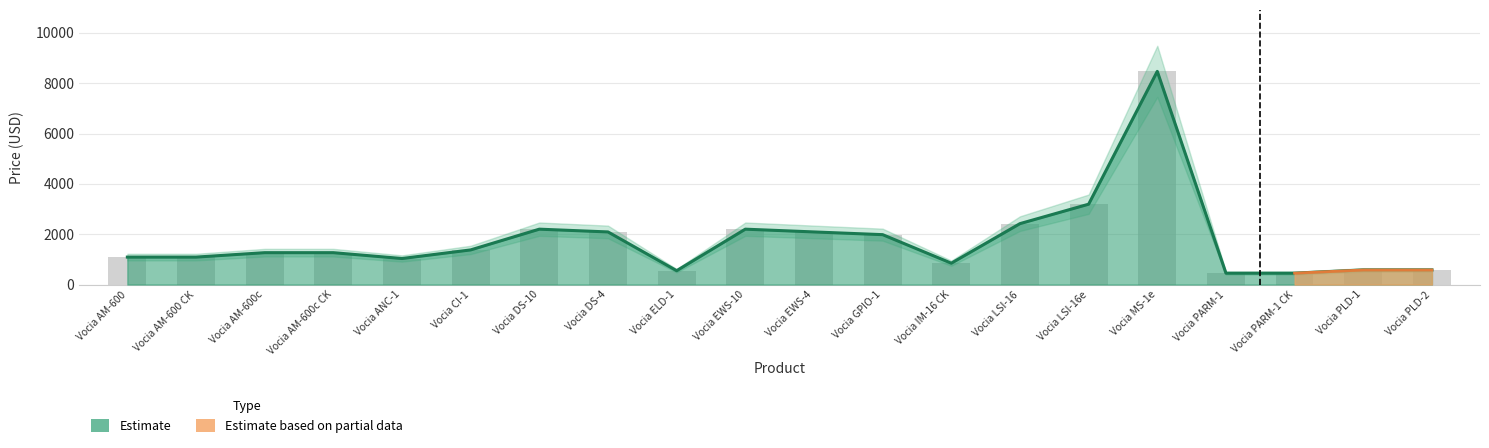

What is the difference between the second highest and minimum values in the MAP (Minimum Advertised Price) series?

2740